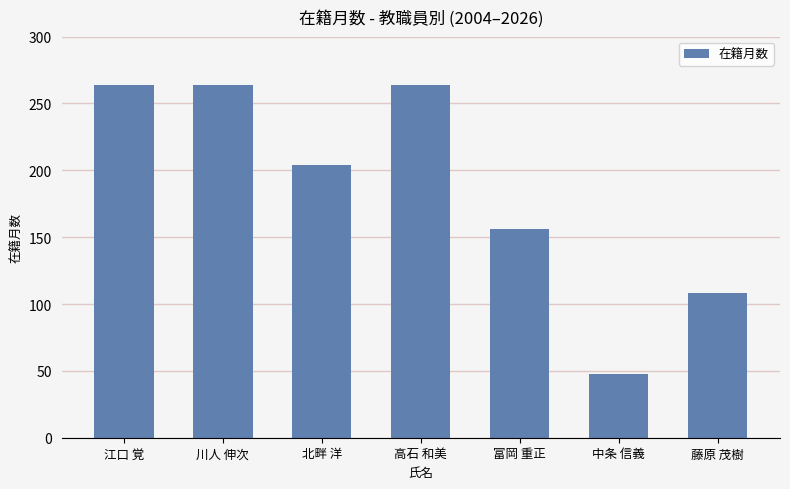

What is the minimum value shown in the chart?

48